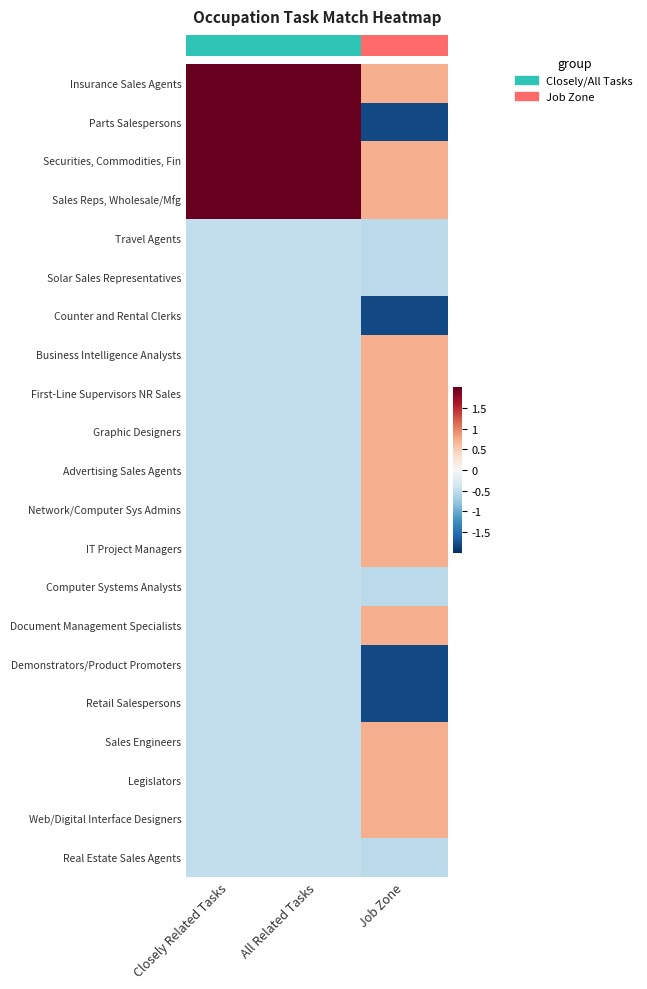

Which has a higher value, All Related Tasks or Closely Related Tasks?

All Related Tasks